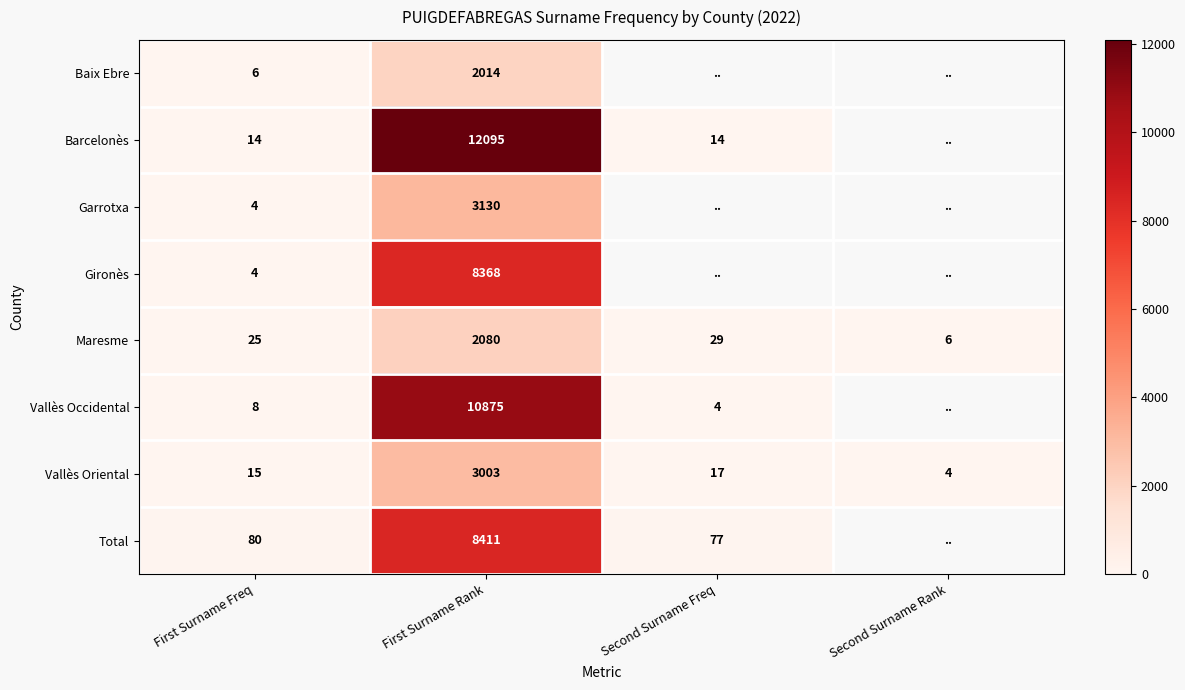

Is it true that Gironès equals 4 at First Surname Freq?

True